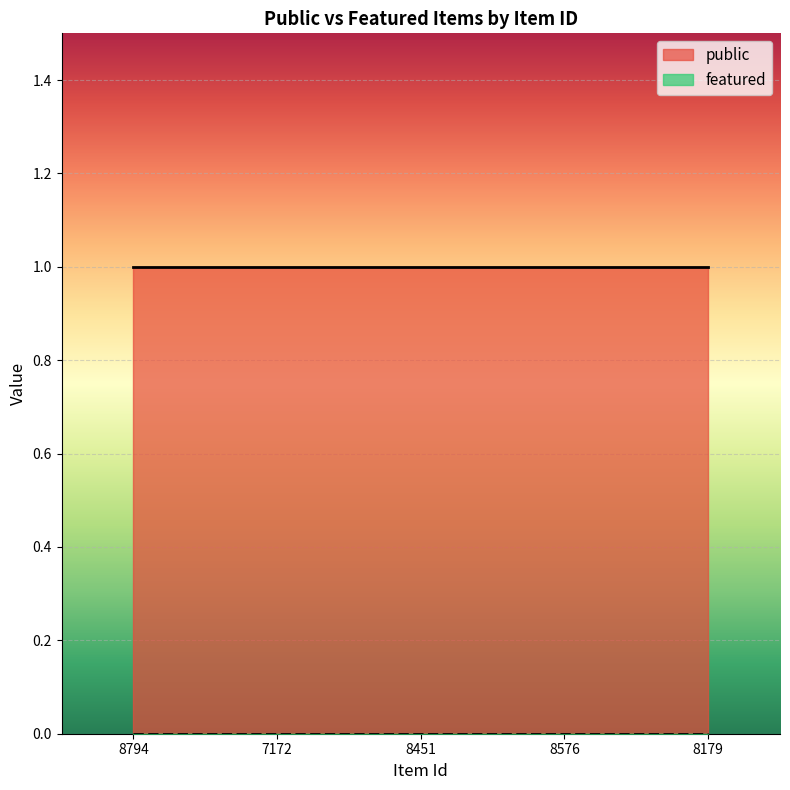

What is the label of the 3rd point from the left?

8451